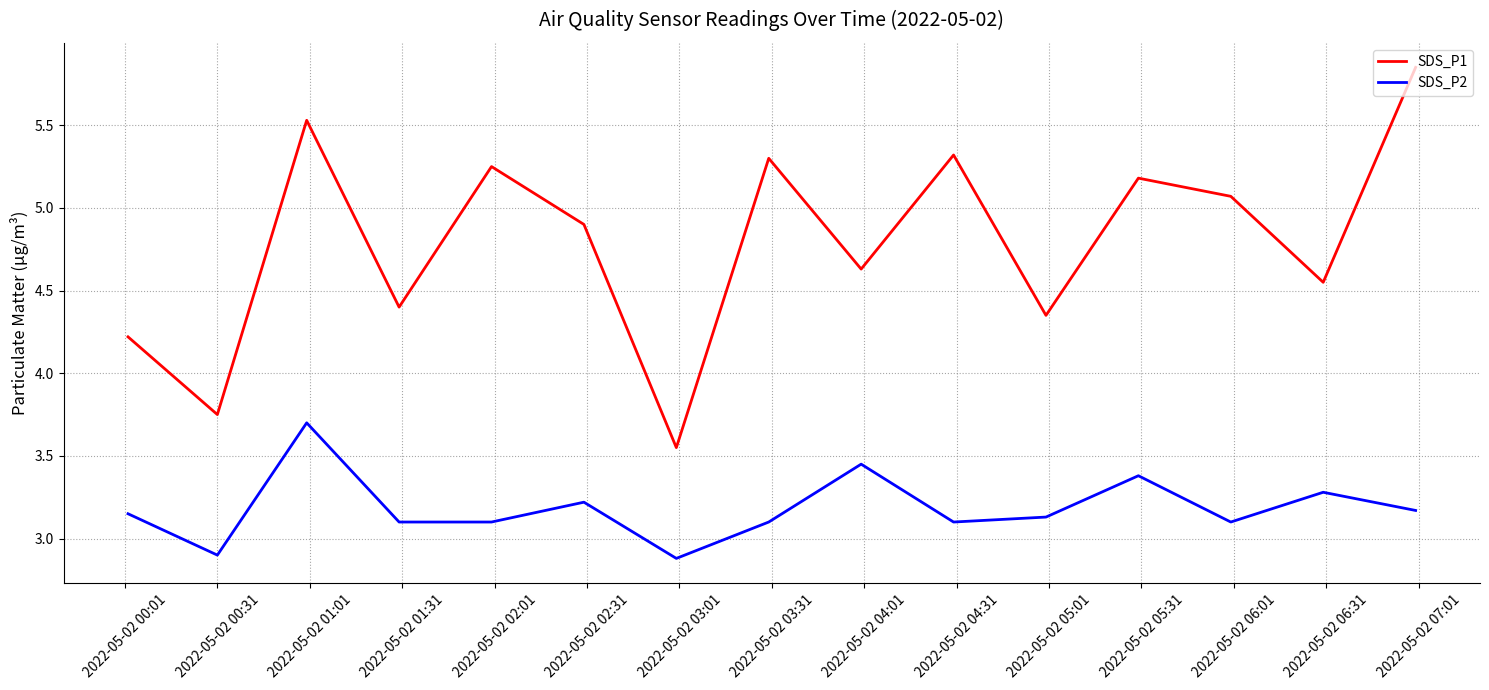

List the series in order of their peak value, highest first.

SDS_P1, SDS_P2